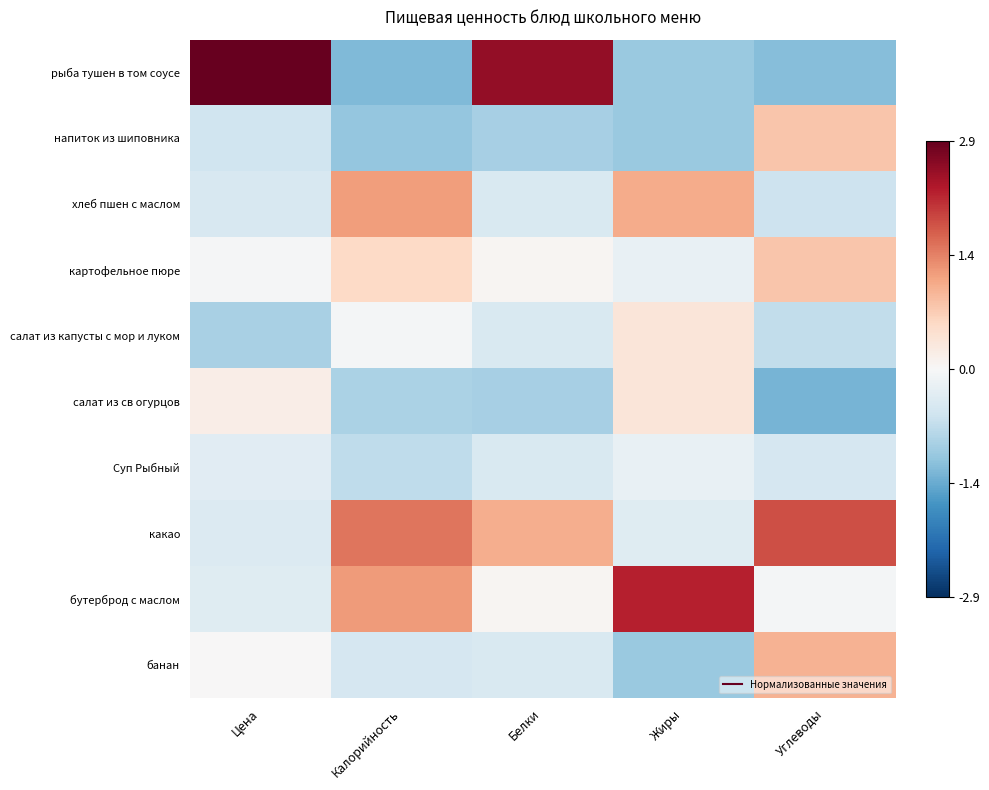

Which series has the widest spread of values?

рыба тушен в том соусе